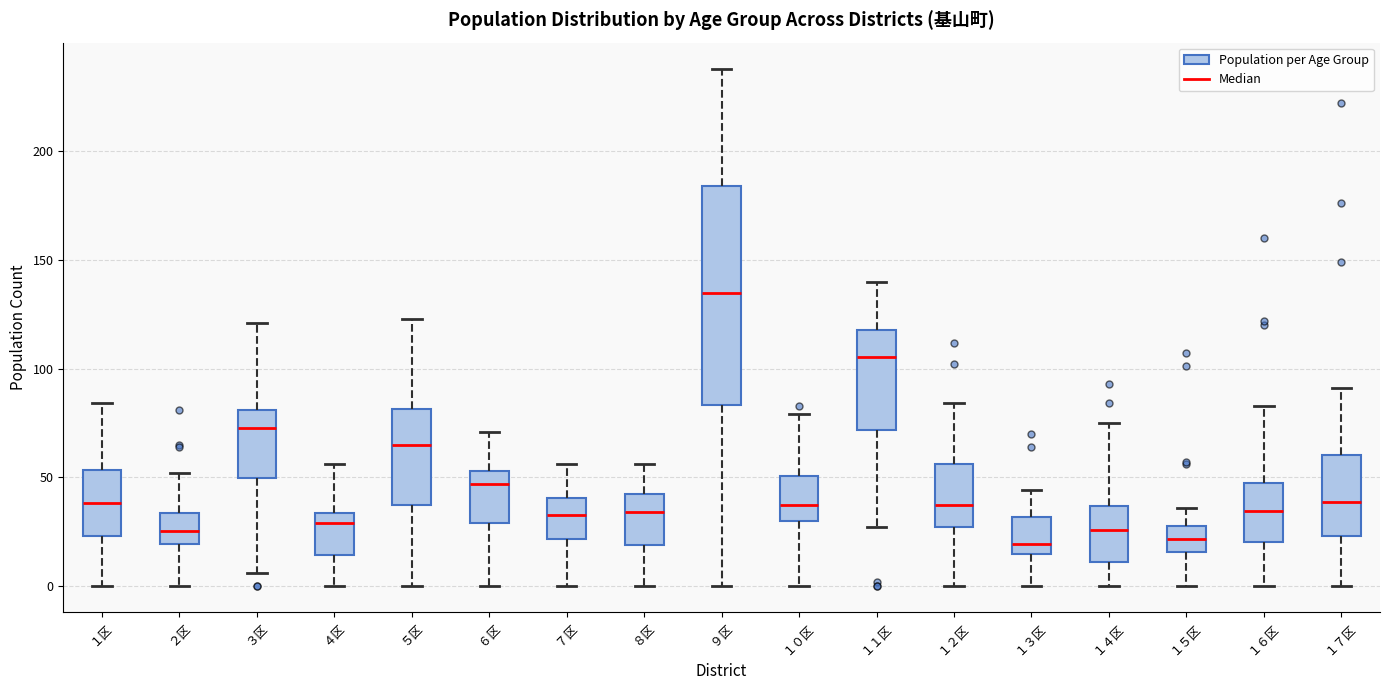

Reading left to right, read every box against the y-axis: the position of its median line, the range the box covers, and the ends of its whiskers. The values are not printed on the chart, so give them approximately, as read against the axis.

１区: median 40, box 25 to 55, whiskers 0 to 85
２区: median 25, box 20 to 35, whiskers 0 to 50
３区: median 75, box 50 to 80, whiskers 5 to 120
４区: median 30, box 15 to 35, whiskers 0 to 55
５区: median 65, box 35 to 80, whiskers 0 to 125
６区: median 45, box 30 to 55, whiskers 0 to 70
７区: median 35, box 20 to 40, whiskers 0 to 55
８区: median 35, box 20 to 45, whiskers 0 to 55
９区: median 135, box 85 to 185, whiskers 0 to 240
１０区: median 40, box 30 to 50, whiskers 0 to 80
１１区: median 105, box 70 to 120, whiskers 25 to 140
１２区: median 40, box 25 to 55, whiskers 0 to 85
１３区: median 20, box 15 to 30, whiskers 0 to 45
１４区: median 25, box 10 to 35, whiskers 0 to 75
１５区: median 20, box 15 to 30, whiskers 0 to 35
１６区: median 35, box 20 to 45, whiskers 0 to 85
１７区: median 40, box 25 to 60, whiskers 0 to 90